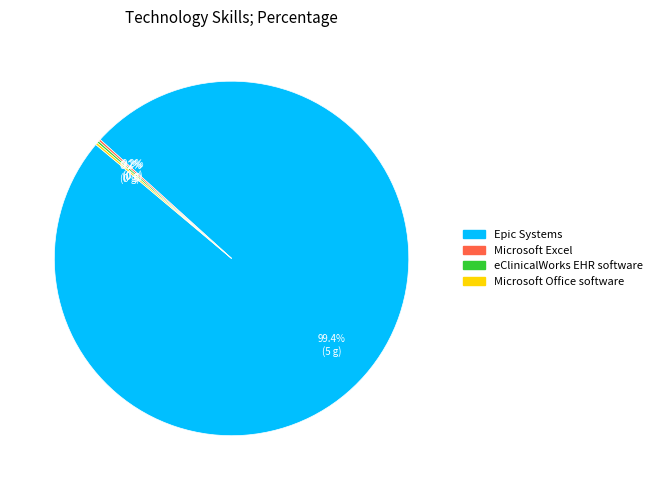

Which category accounts for the majority?

Epic Systems